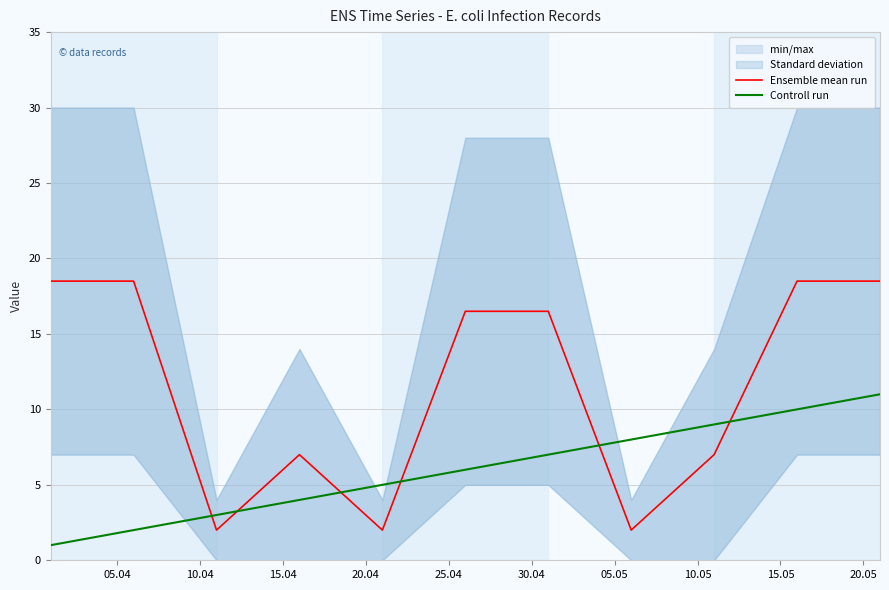

True or false: Ensemble mean run and Controll run cross at least once.

True